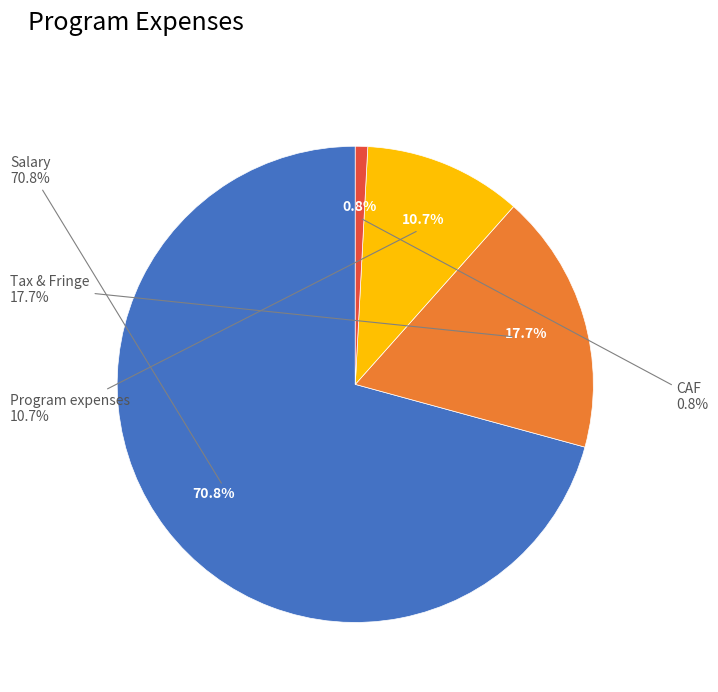

Is there any slice that represents more than half of the pie?

Yes